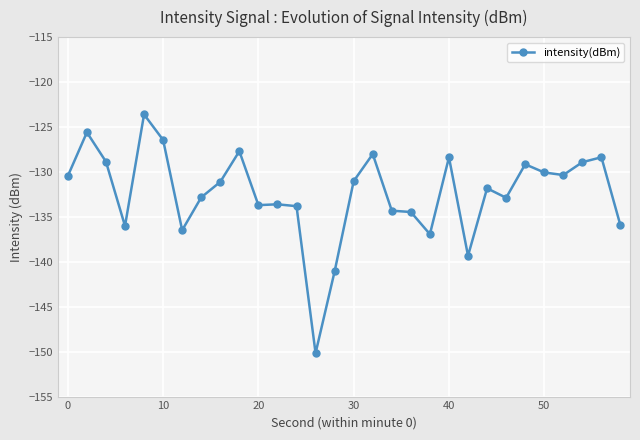

True or false: the data has more than 0 interior local peaks.

True